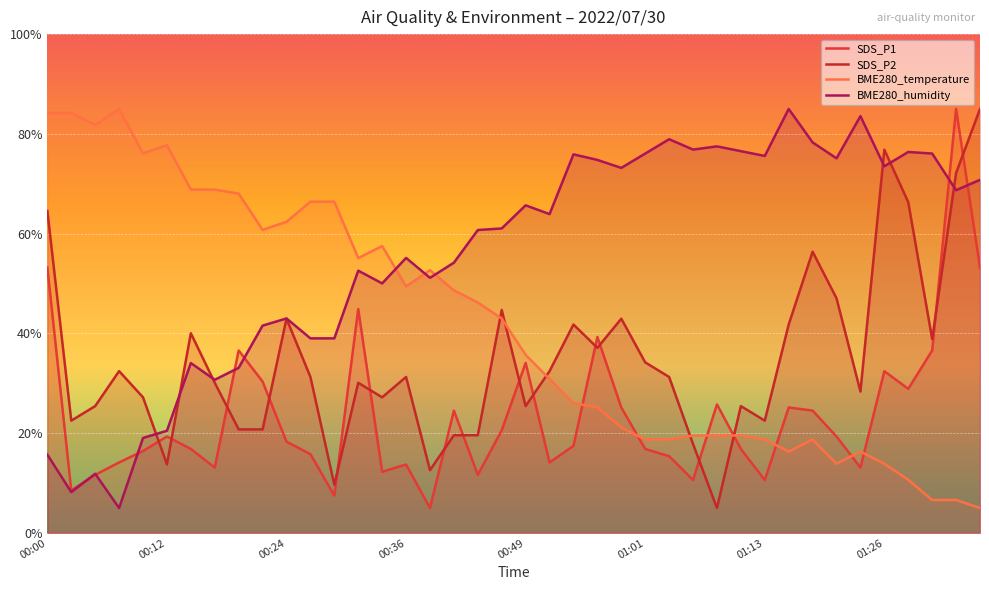

How many interior local peaks does the BME280_humidity series have?

12